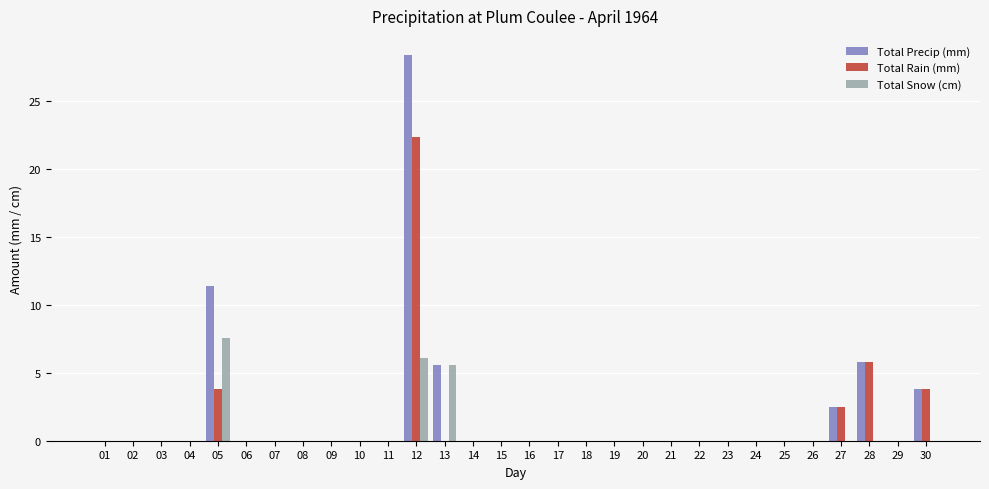

How many series are shown in this chart?

3